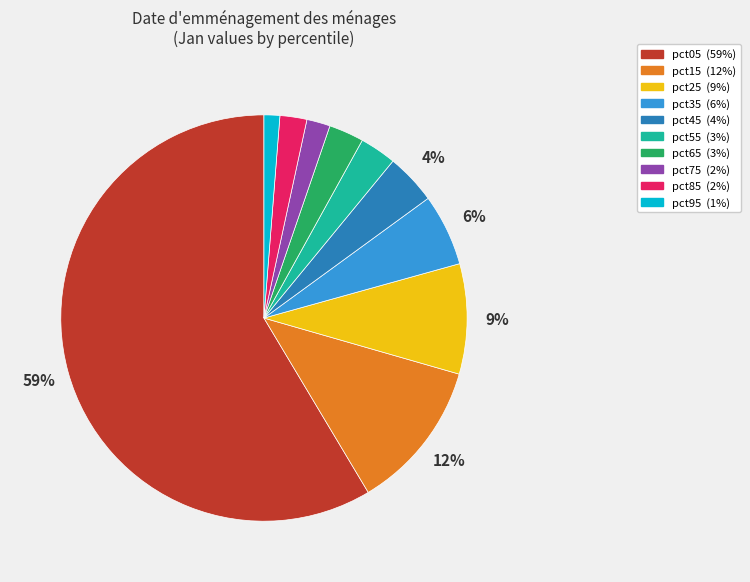

Is there a majority slice in this chart?

Yes